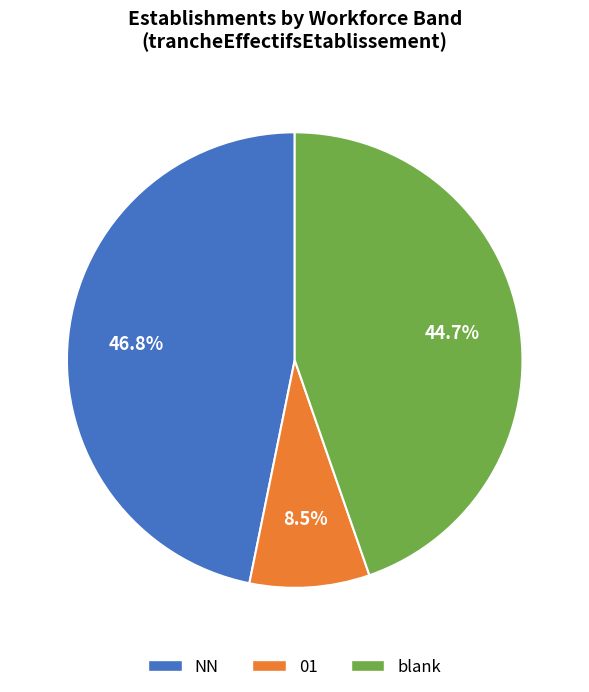

Is there any slice that represents more than half of the pie?

No